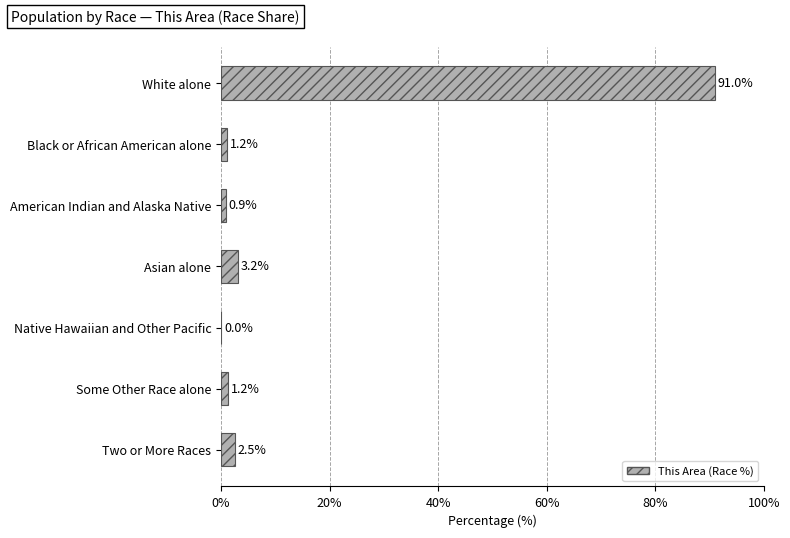

What is the change in value from White alone to American Indian and Alaska Native?

-90.1